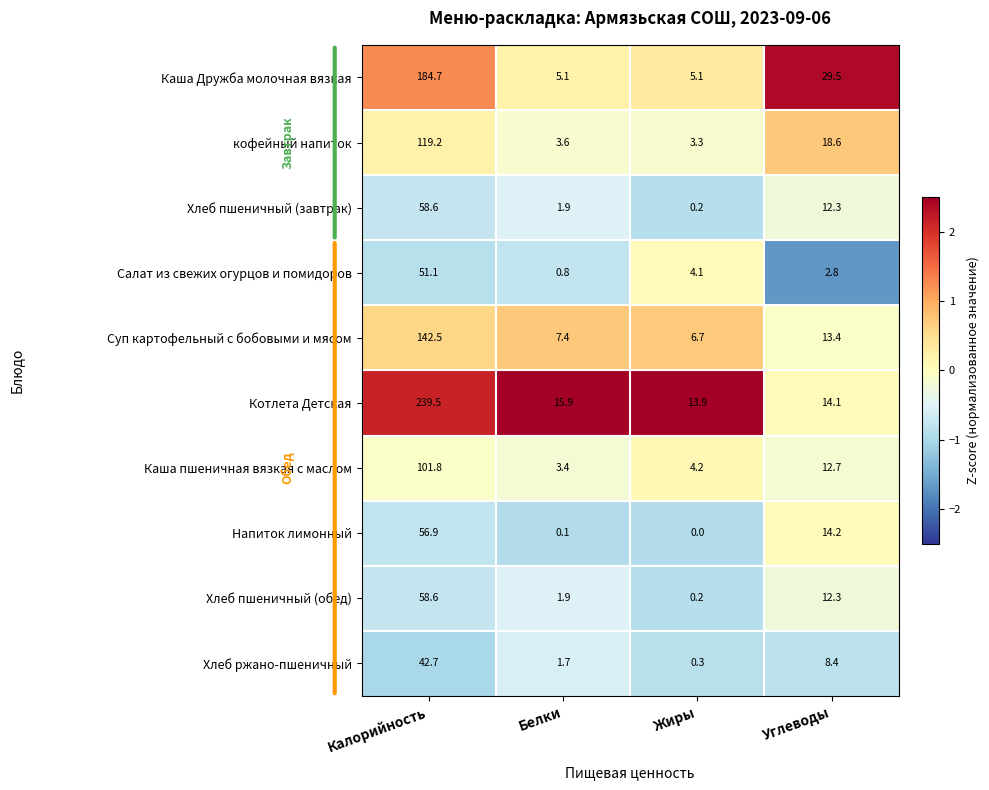

At which label does Напиток лимонный reach its minimum?

Жиры